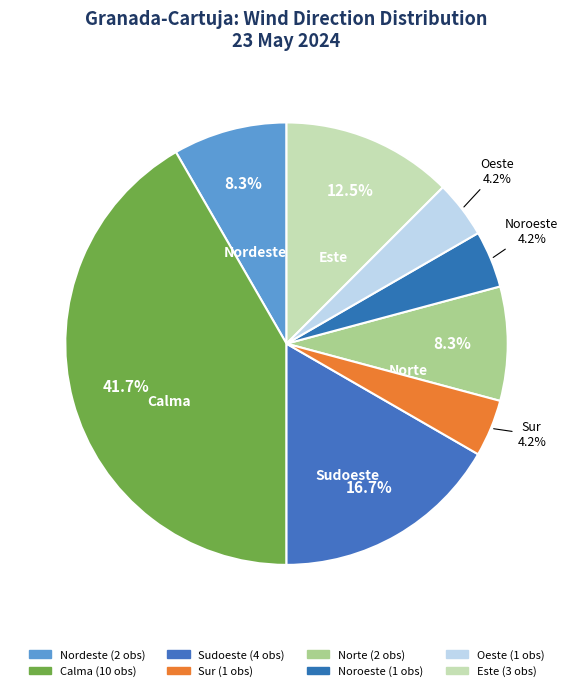

Rank the categories by value from highest to lowest.

Calma, Sudoeste, Este, Nordeste, Norte, Sur, Noroeste, Oeste